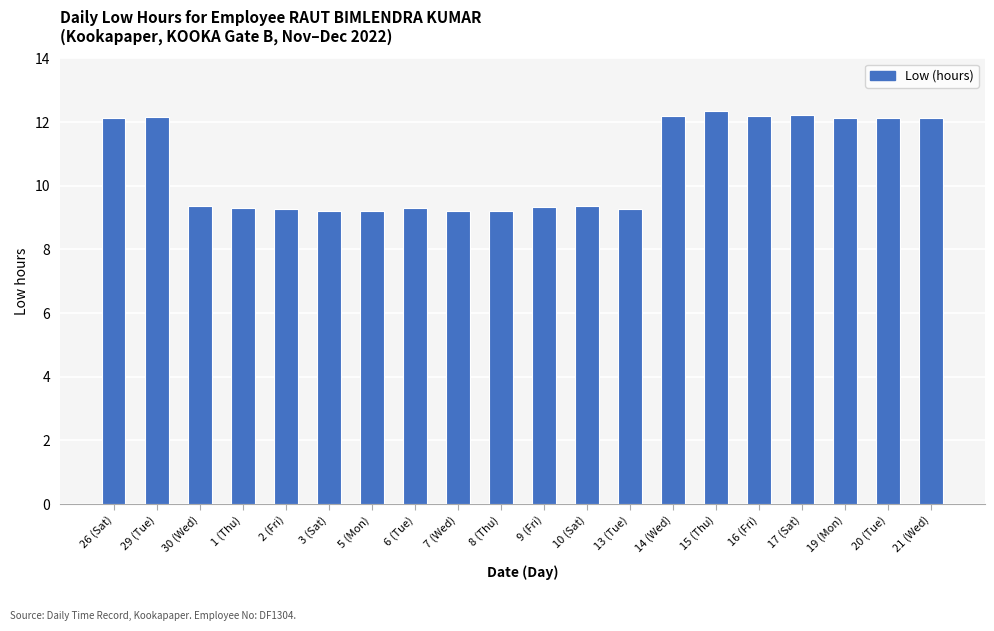

What is the smallest value displayed?

9.2